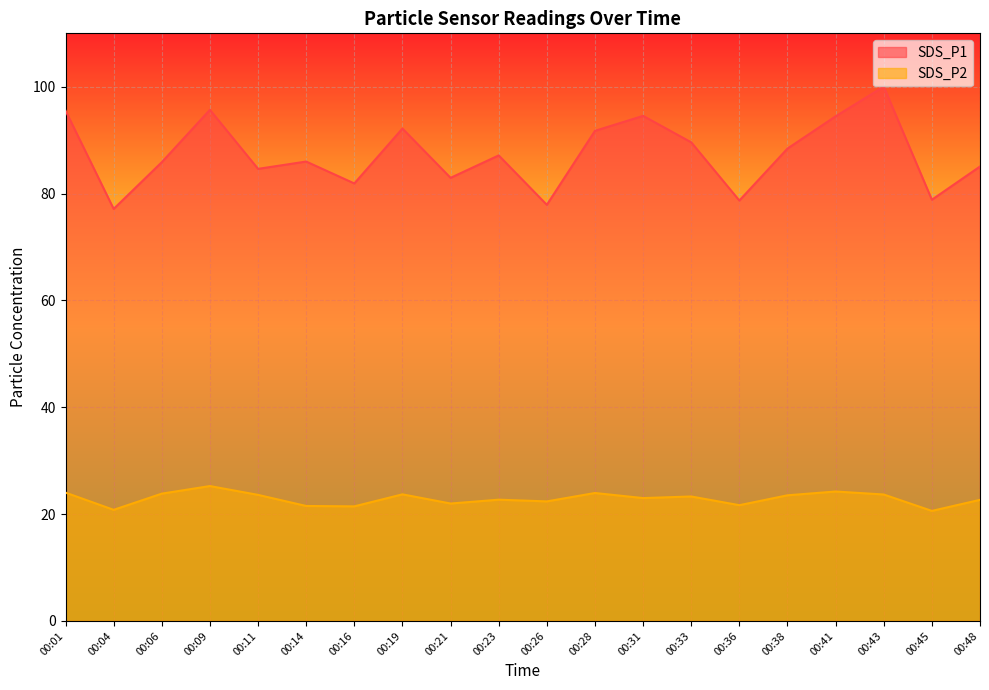

Which series has the widest spread of values?

SDS_P1